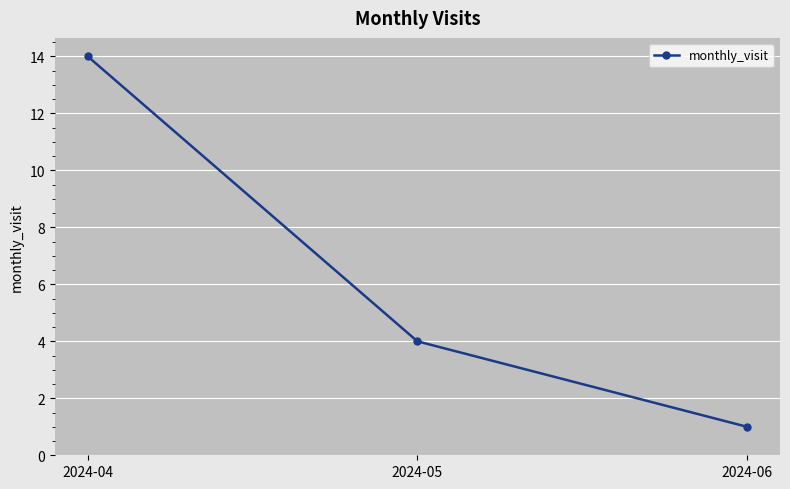

How many values are below 4?

1